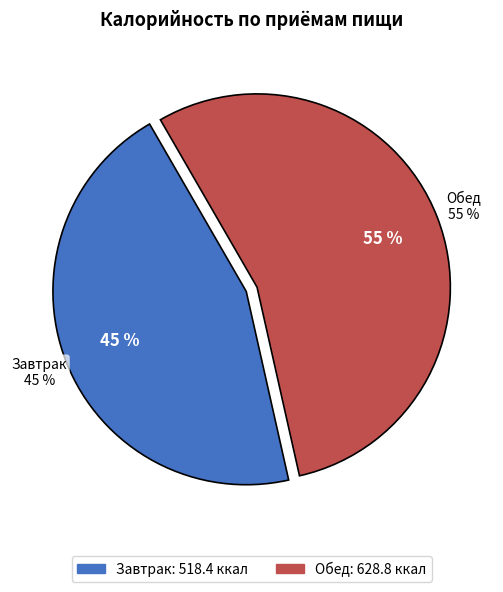

The Завтрак slice represents 31% of the pie. True or false?

False